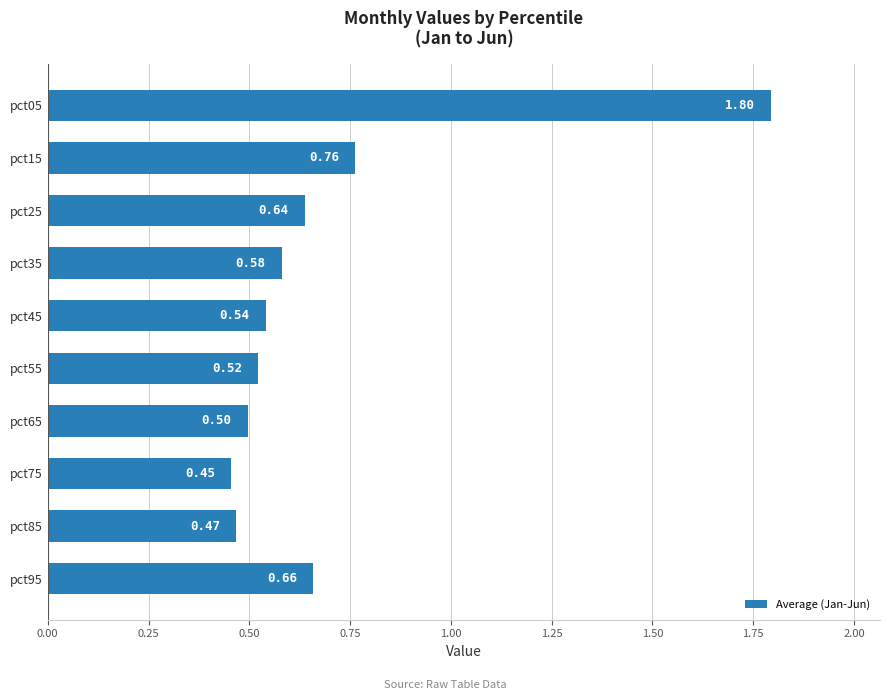

What is the difference between the maximum and second lowest values?

1.3